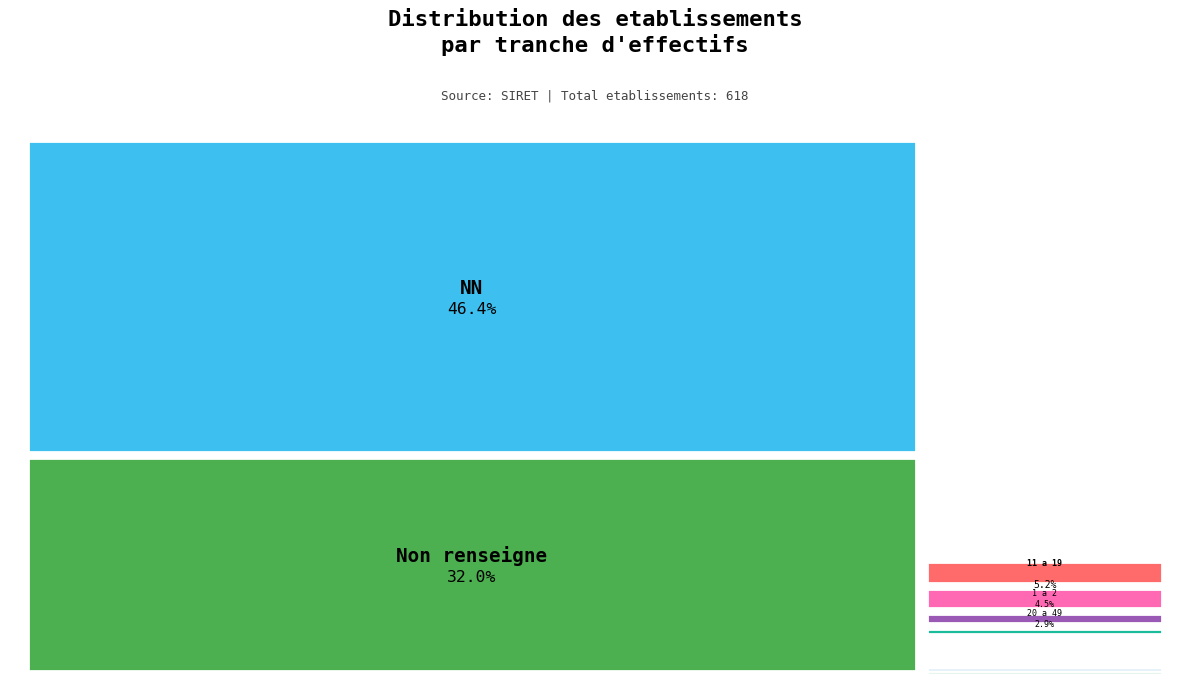

Is it true that 03 is 7% of the pie?

False